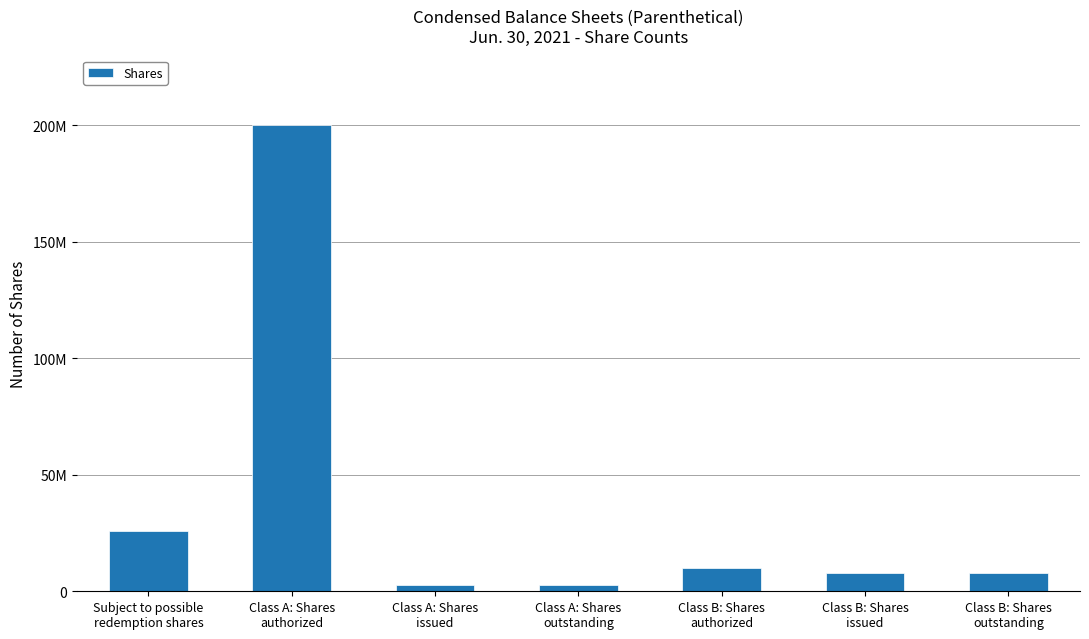

List the labels in order of value, largest first.

Class A: Shares
authorized, Subject to possible
redemption shares, Class B: Shares
authorized, Class B: Shares
issued, Class B: Shares
outstanding, Class A: Shares
issued, Class A: Shares
outstanding